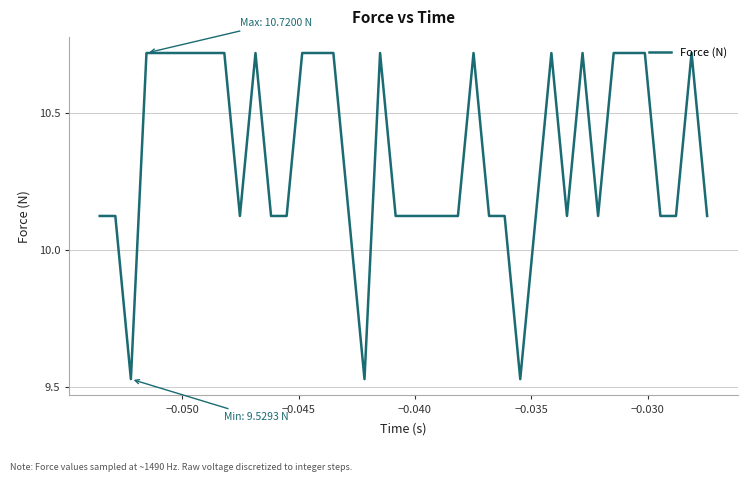

Is this an area chart (filled region under the line)?

No